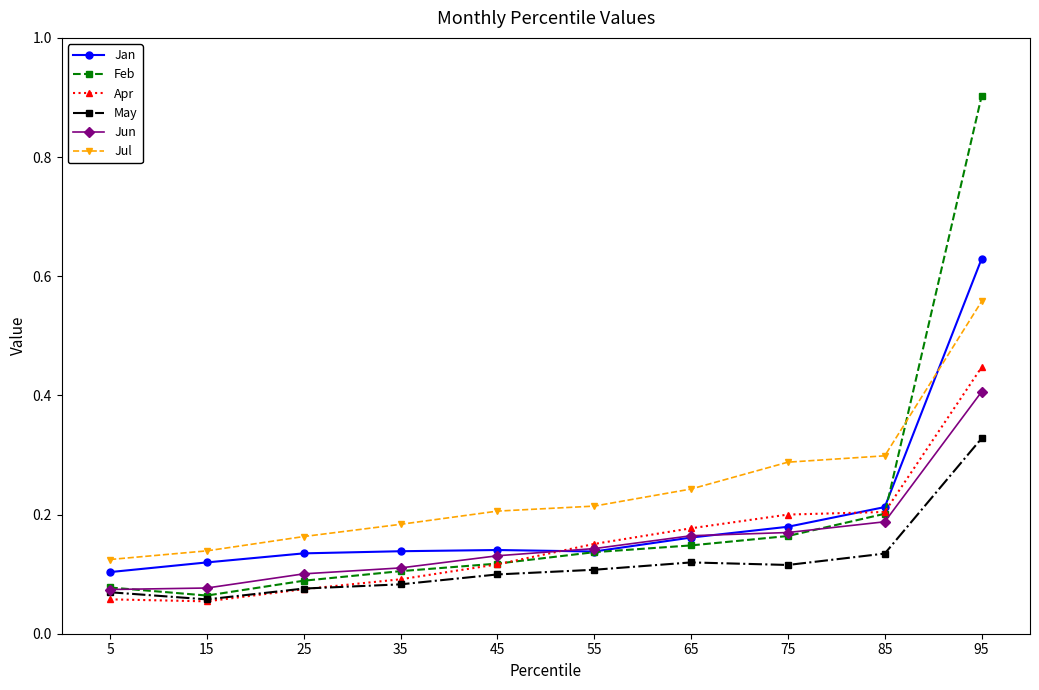

True or false: Jan has a value of 0.0 at 5.

False